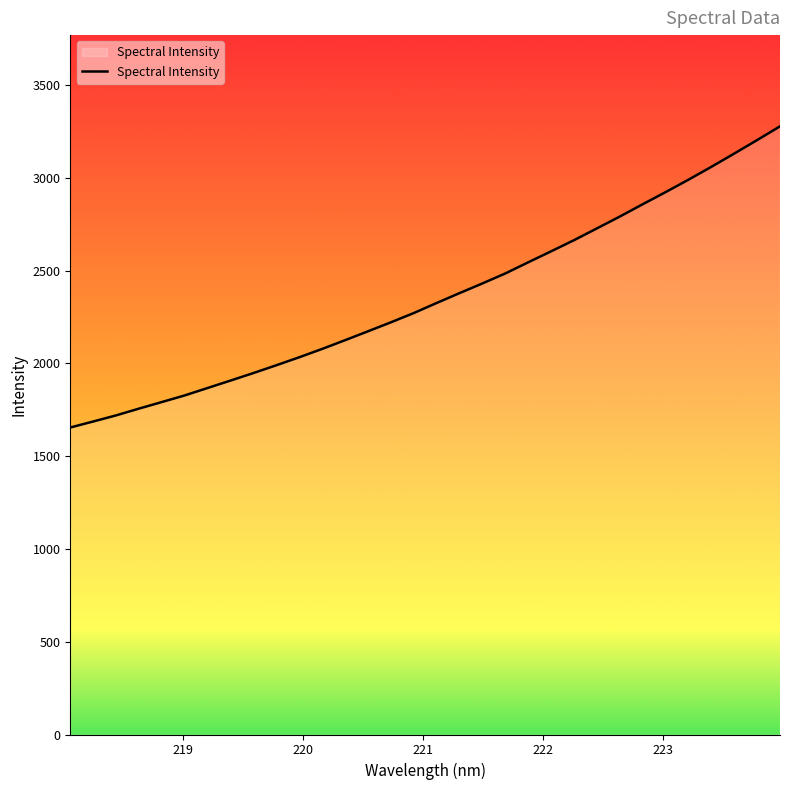

What is the minimum value shown in the chart?

1654.4